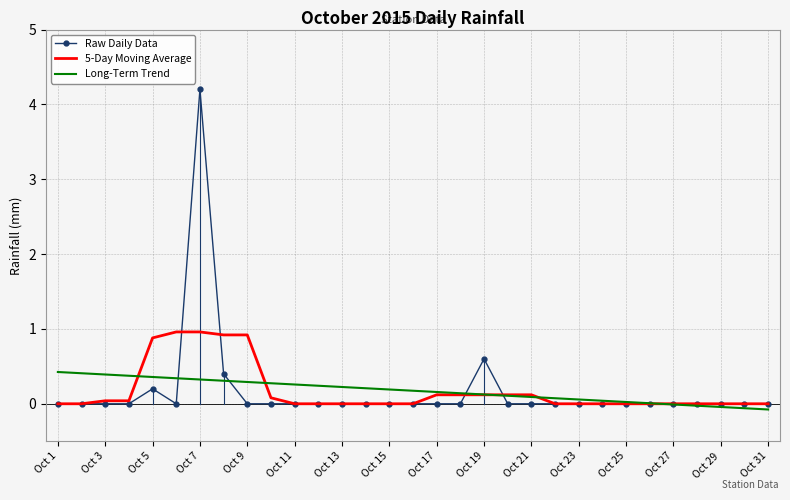

What is the maximum value shown in the chart?

4.2